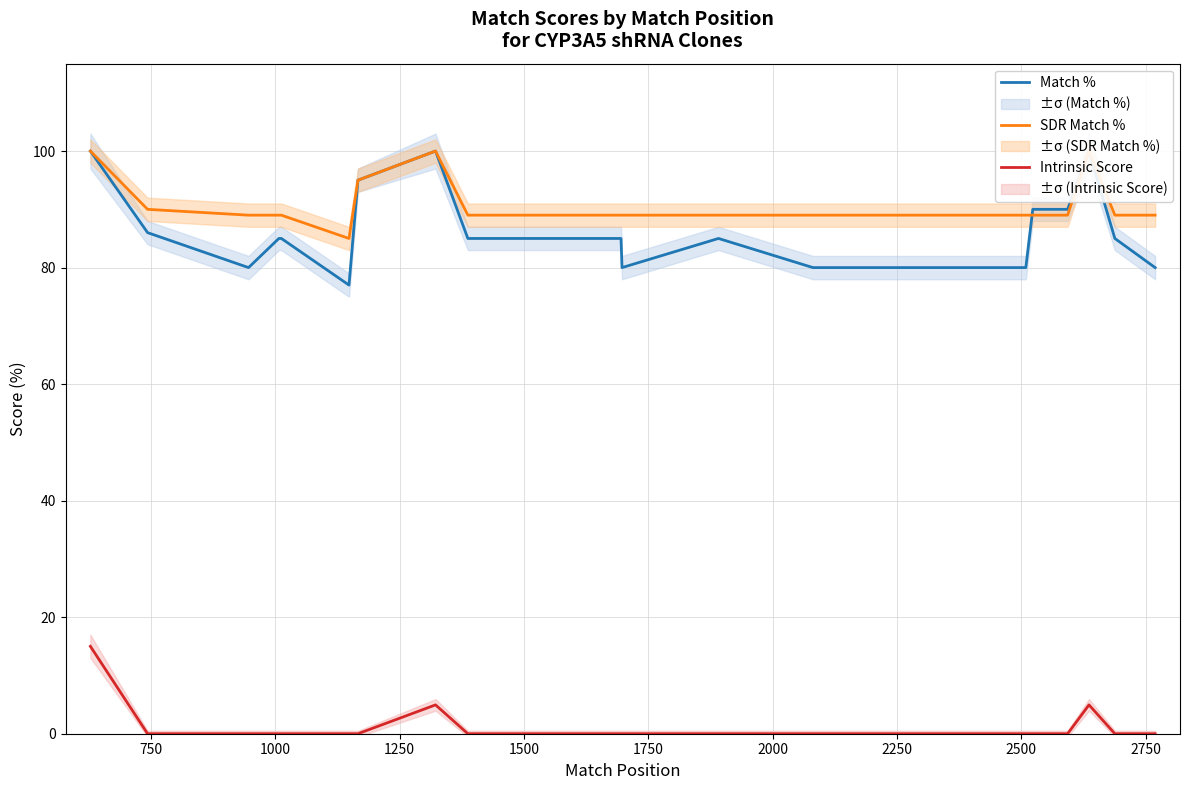

Which label corresponds to the smallest value in the chart?

750